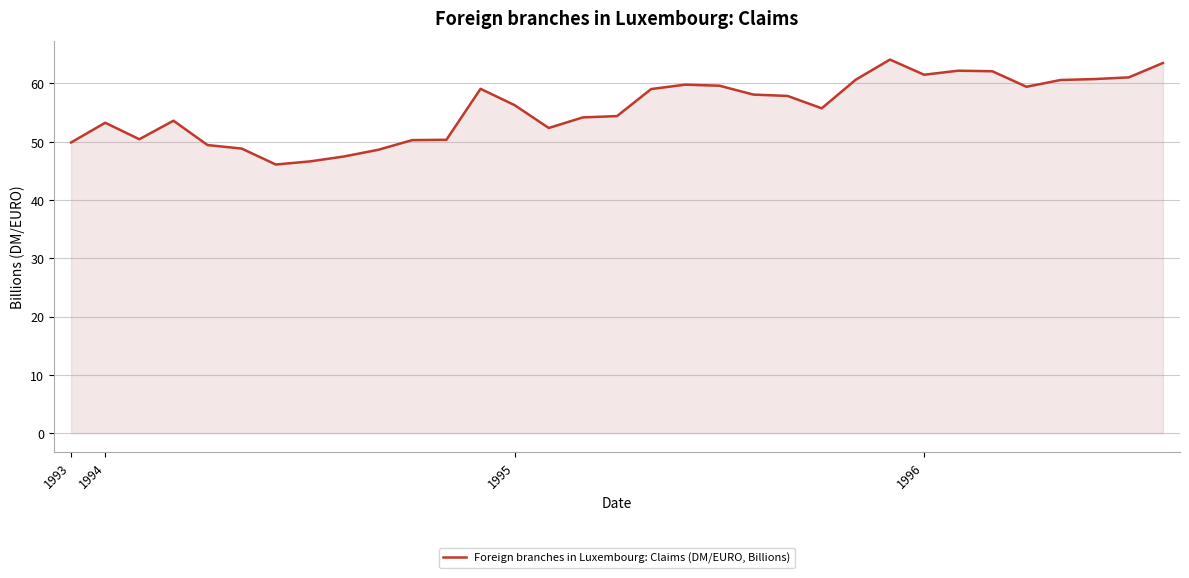

What is the smallest value displayed?

46.1